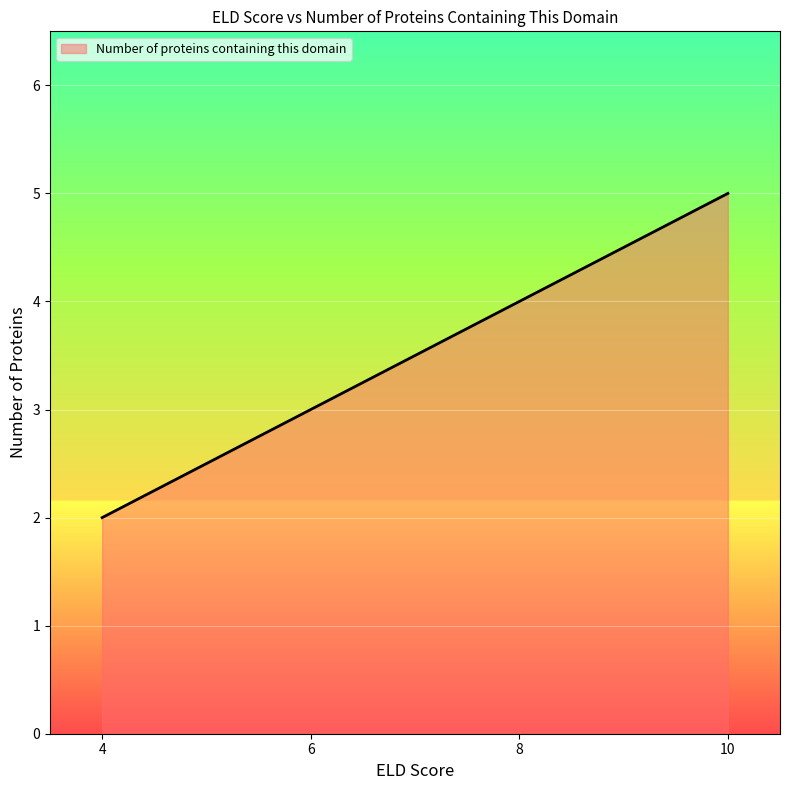

Between 8 and 6, which is larger?

8